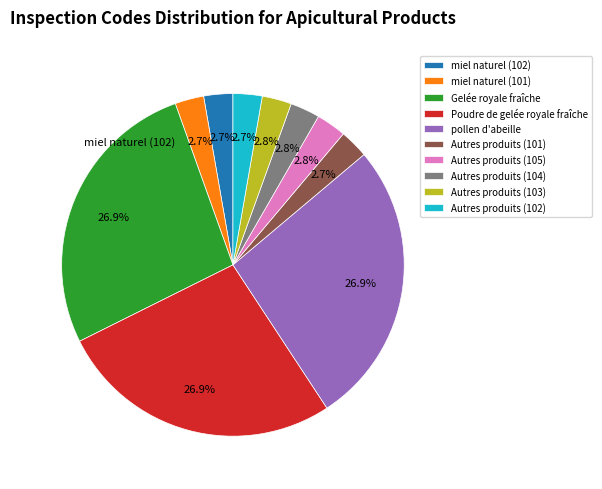

How many slices are in this pie chart?

10